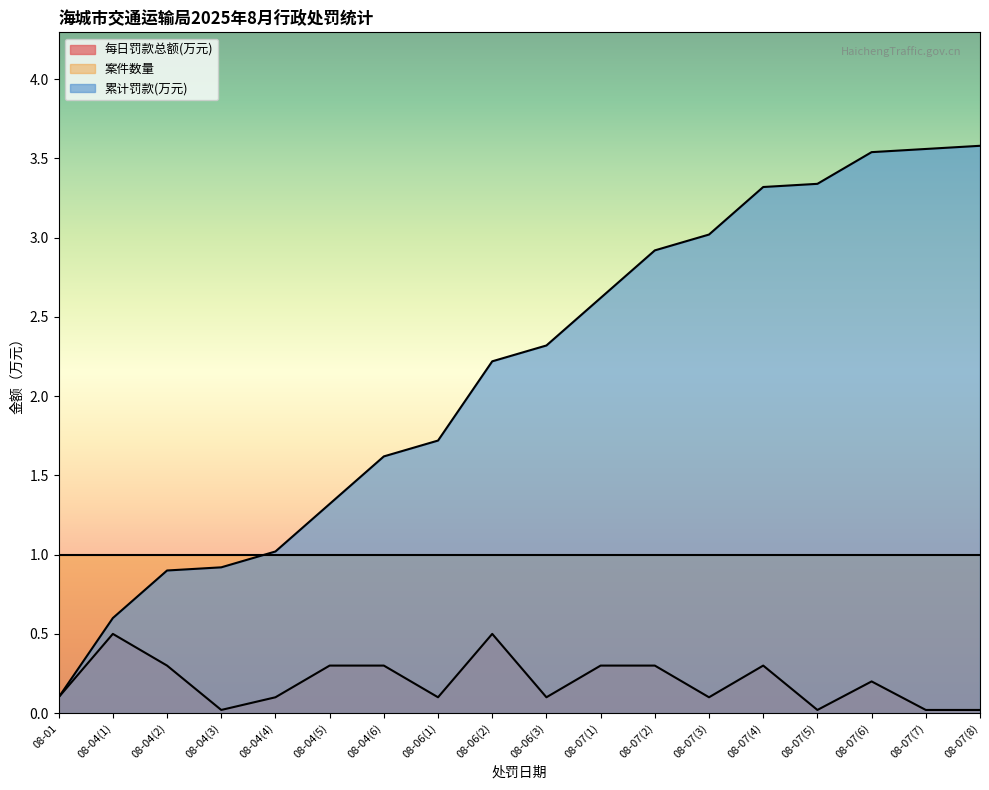

Which series changed the most between 08-07(2) and 08-07(7)?

累计罚款(万元)